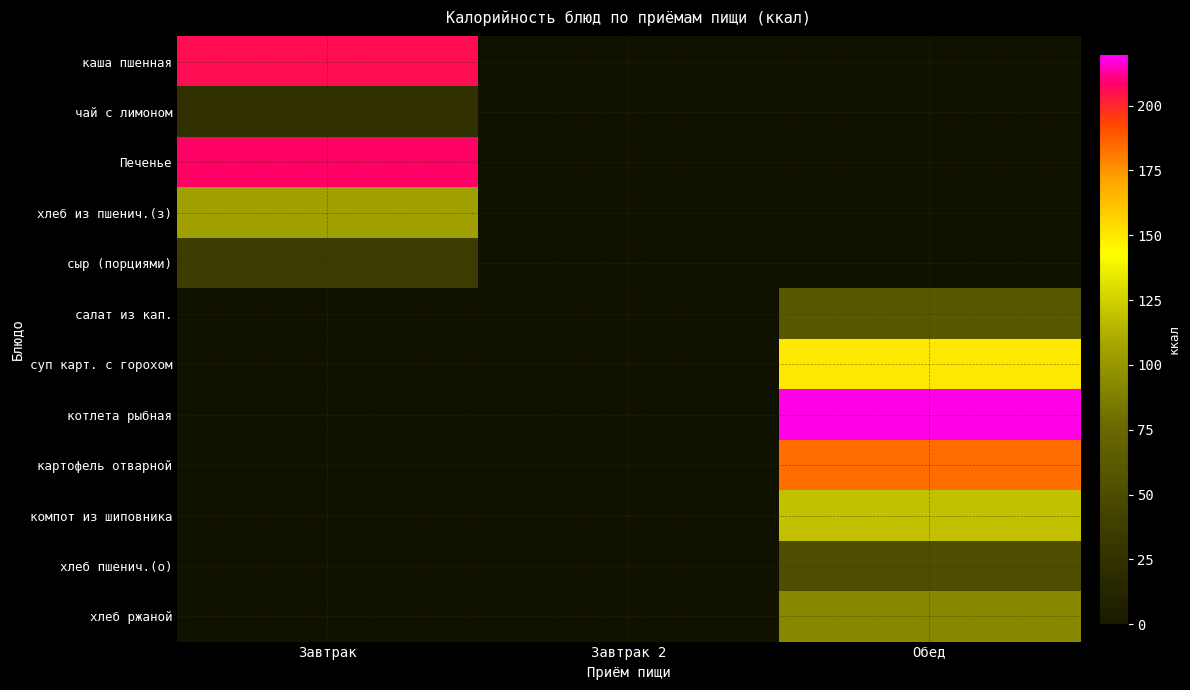

Count the number of data series in this chart.

12